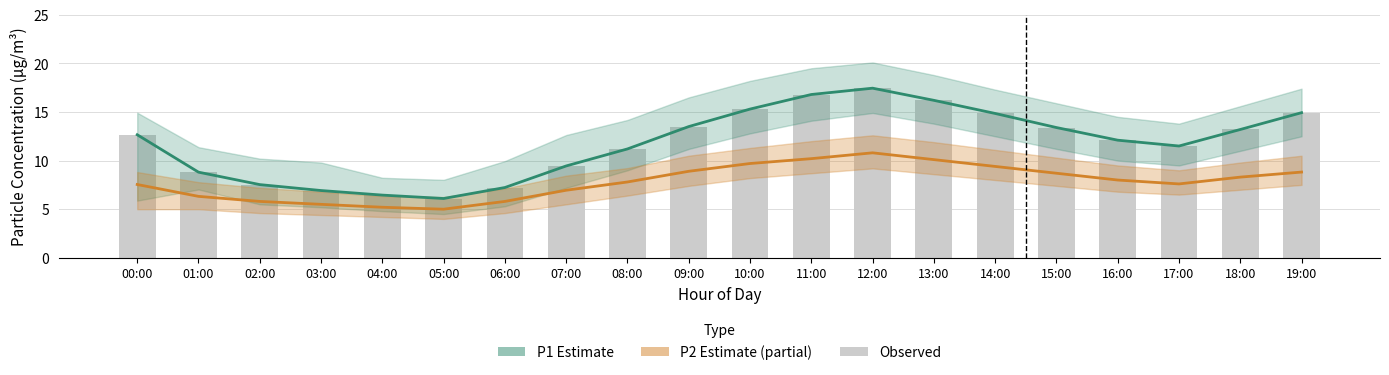

At which category is the sum across all series the highest?

12:00